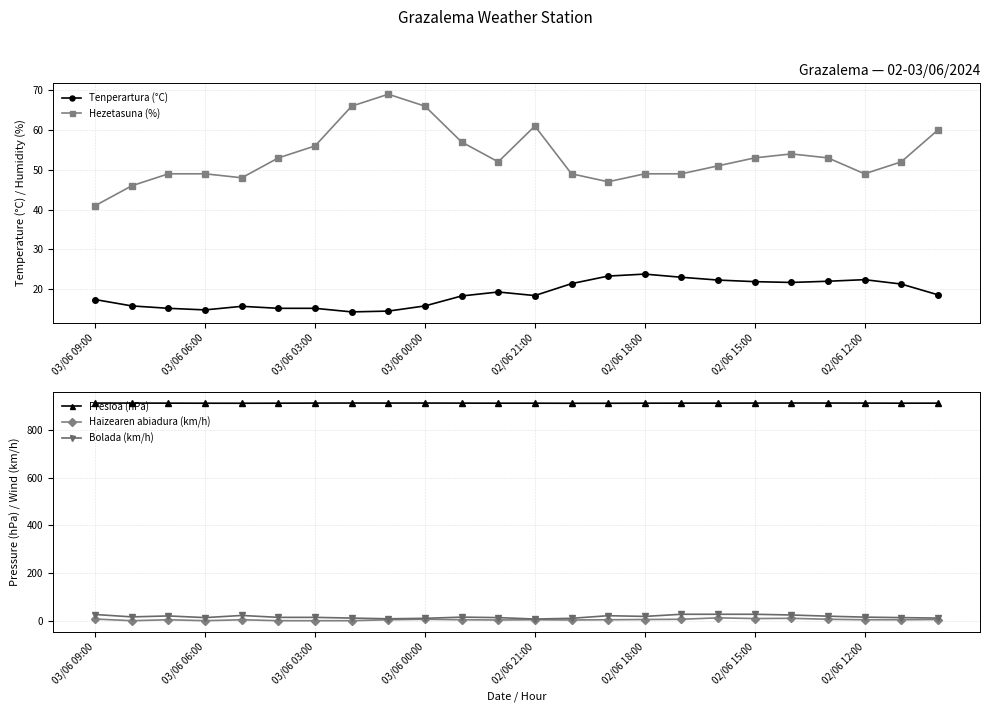

List the series in order of their peak value, lowest first.

Haizearen abiadura (km/h), Tenperartura (°C), Bolada (km/h), Hezetasuna (%), Presioa (hPa)